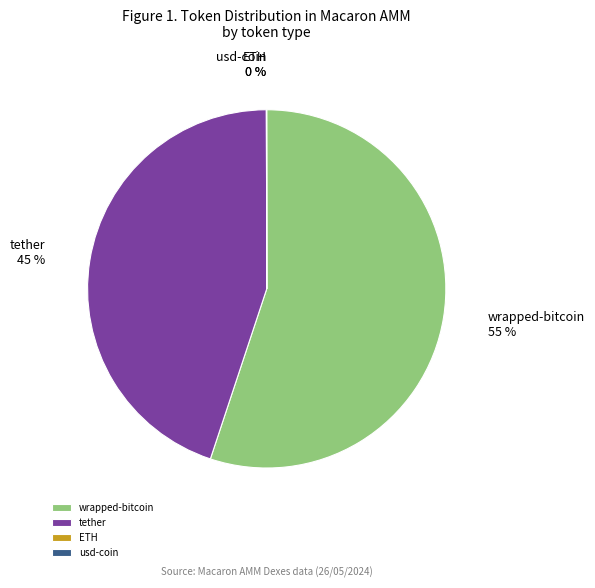

To the nearest percent, what portion does tether represent?

45%